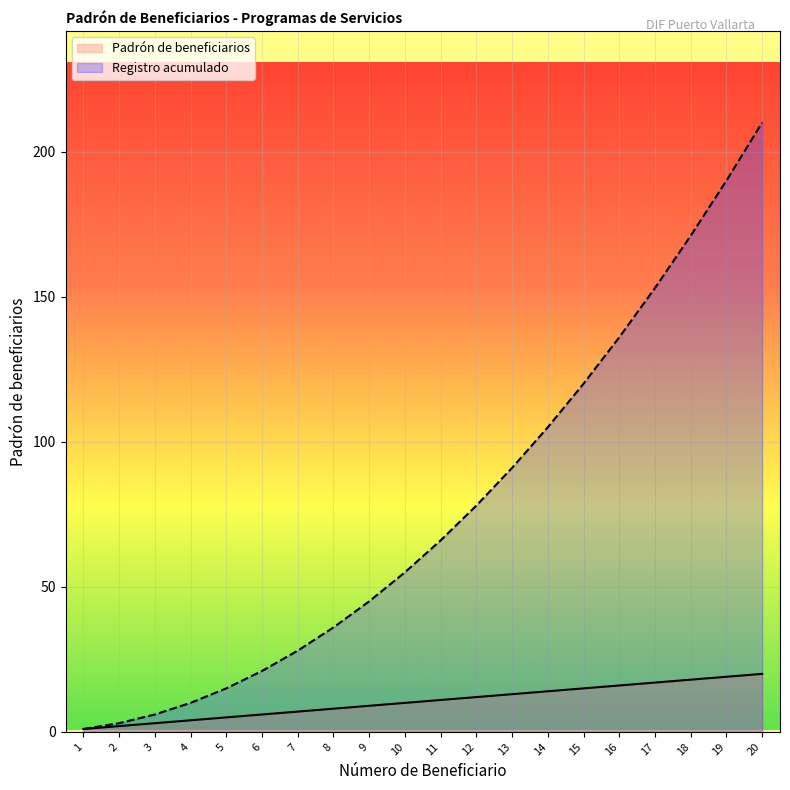

What is the difference between the Padrón de beneficiarios values at 13 and 3?

10